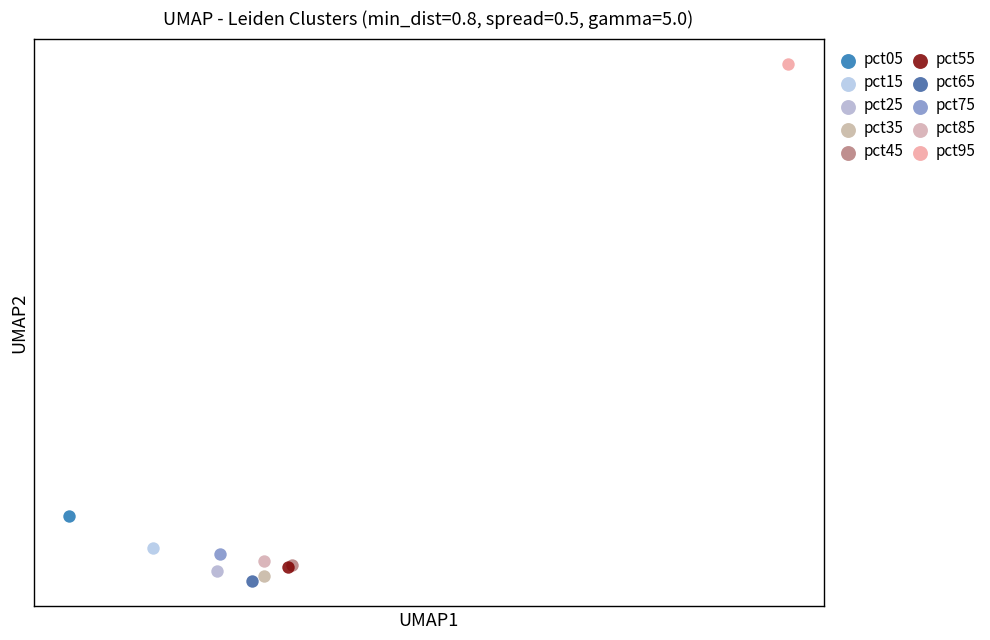

Which series reaches the minimum Y coordinate?

pct65